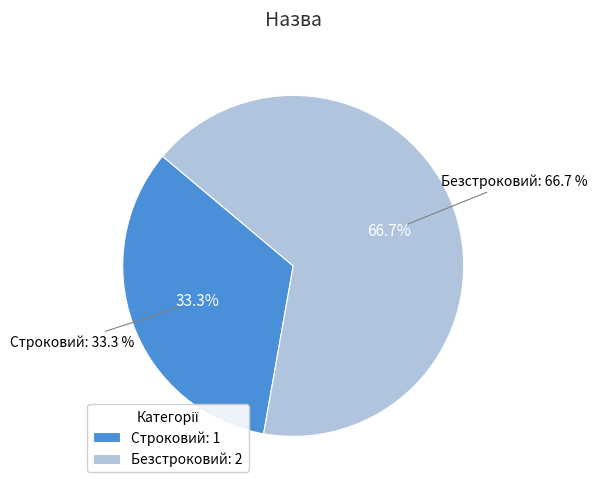

What portion of the pie excludes Безстроковий?

33.3%